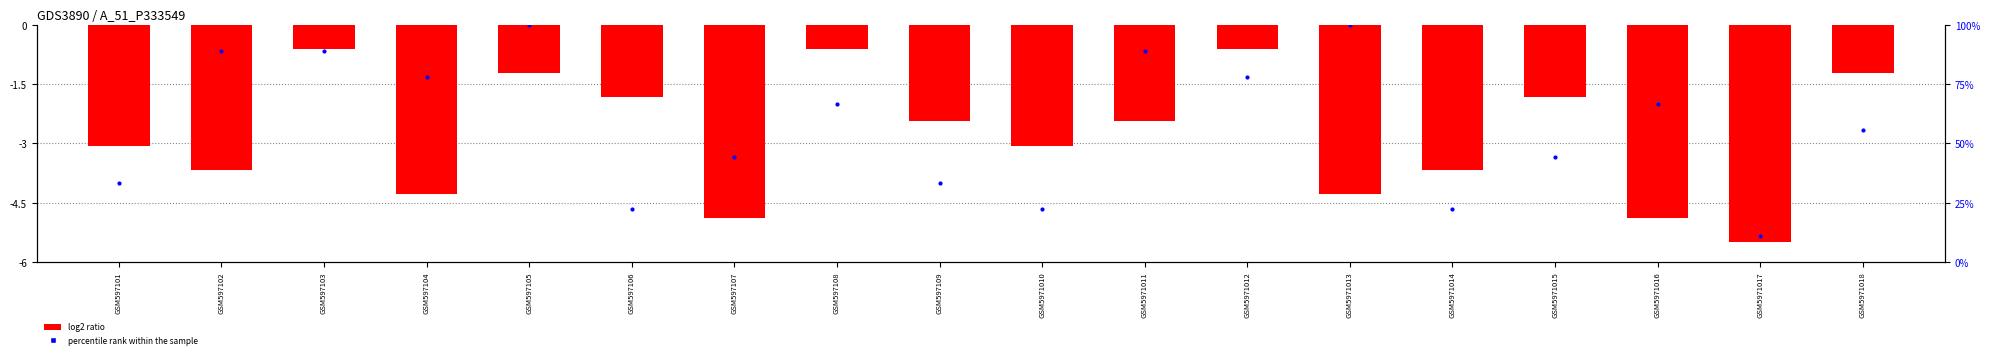

What is the total value across all series at GSM5971011?

86.4